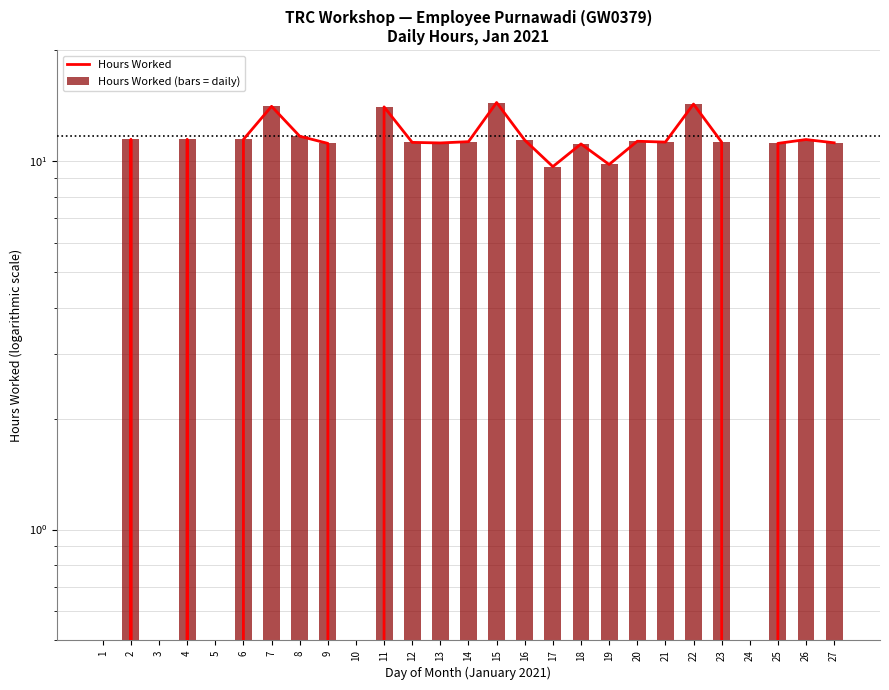

Which series has the widest spread of values?

Hours Worked